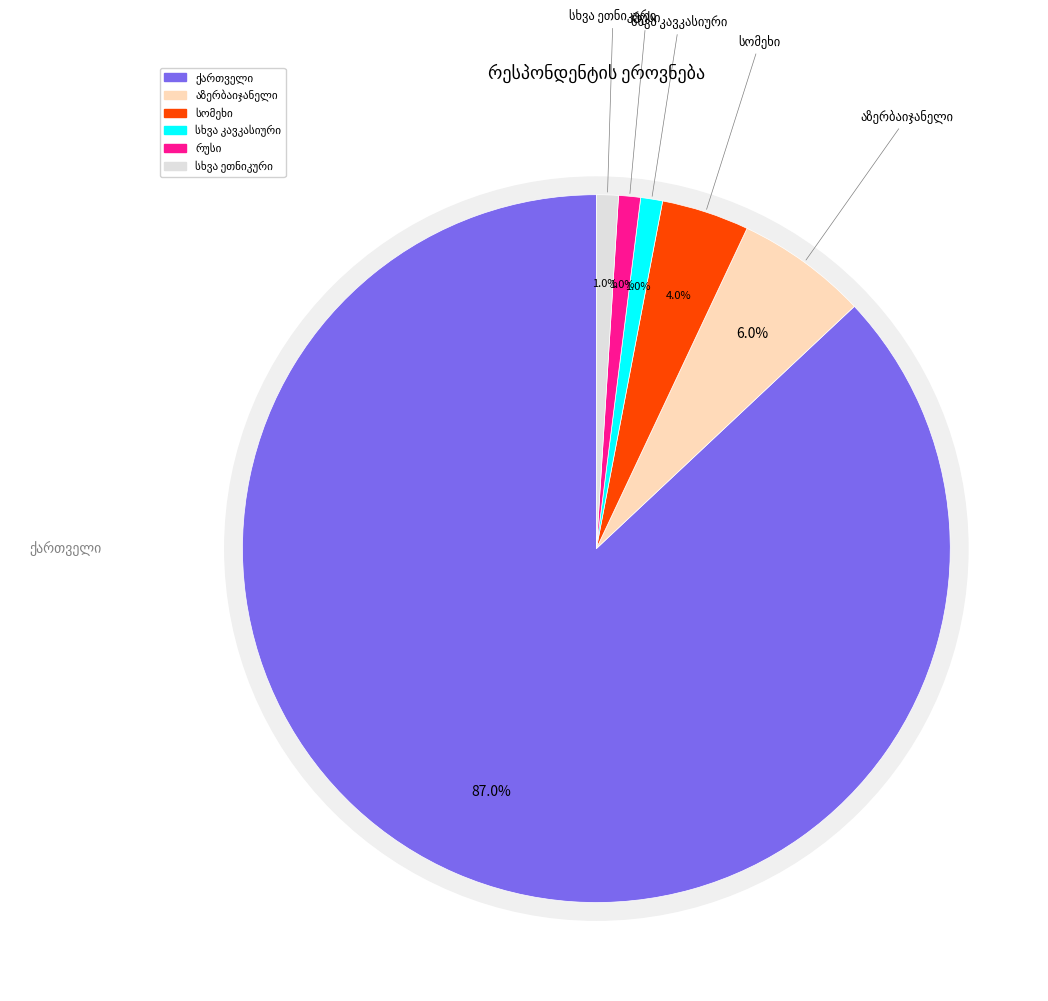

Is it true that სხვა კავკასიური is 1% of the pie?

True